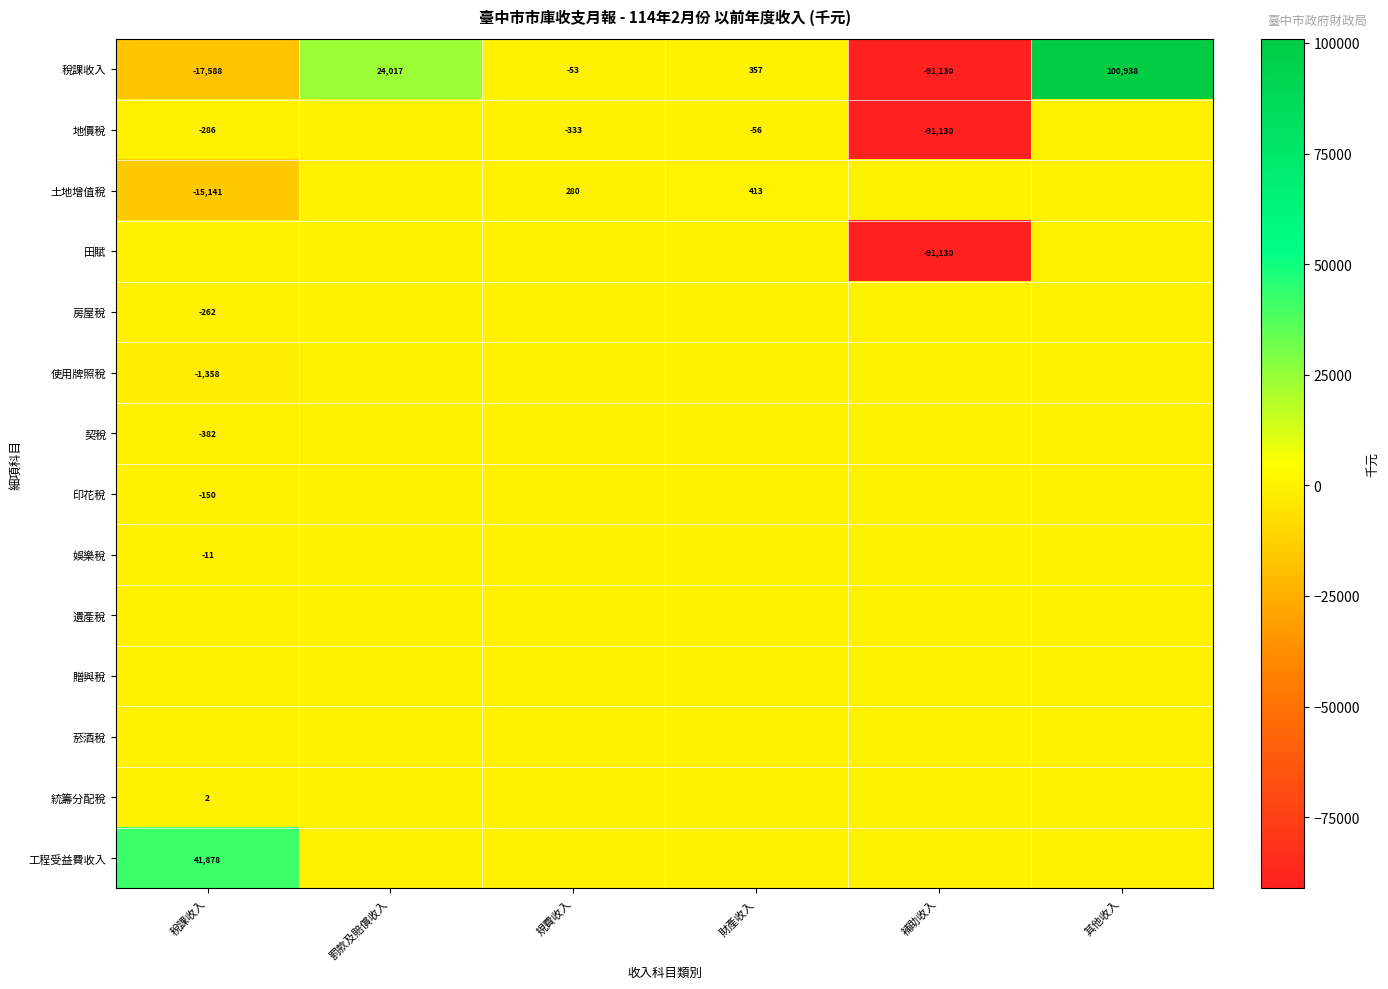

Is it true that 土地增值稅 equals 385 at 規費收入?

False